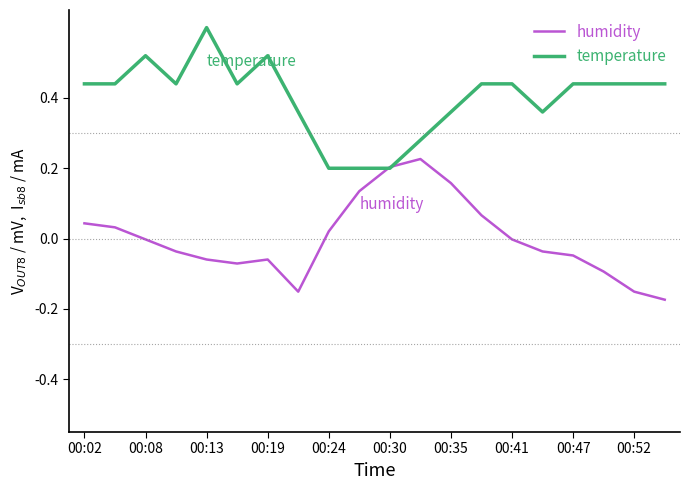

What is the maximum value shown in the chart?

0.6